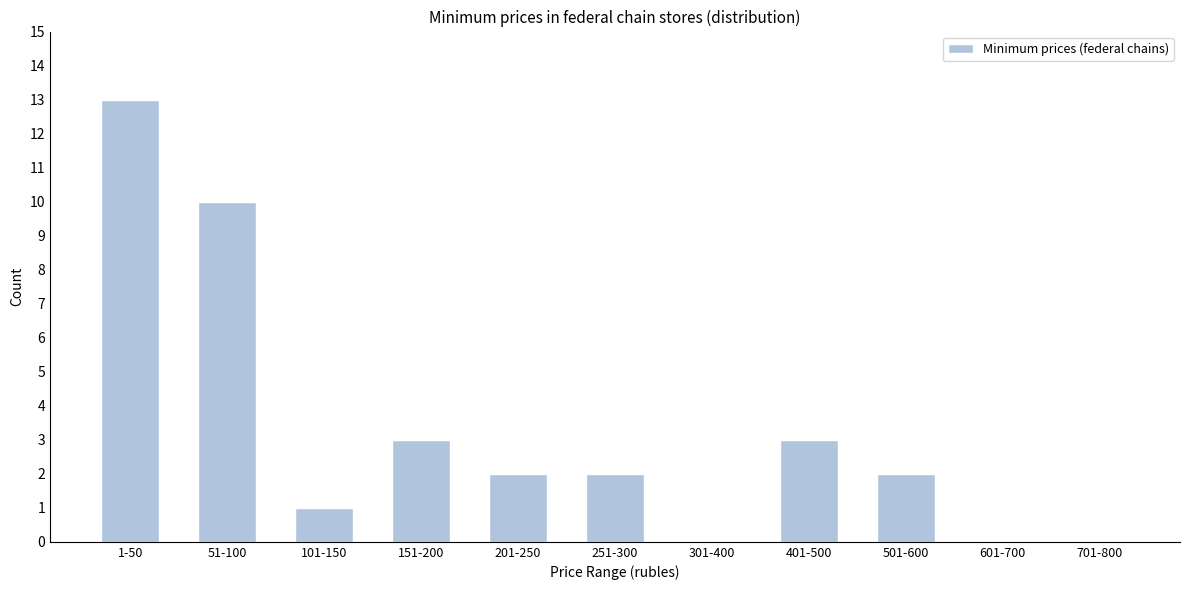

Reading left to right, extract all data points from this chart.

1-50=13	51-100=10	101-150=1	151-200=3	201-250=2	251-300=2	301-400=0	401-500=3	501-600=2	601-700=0	701-800=0